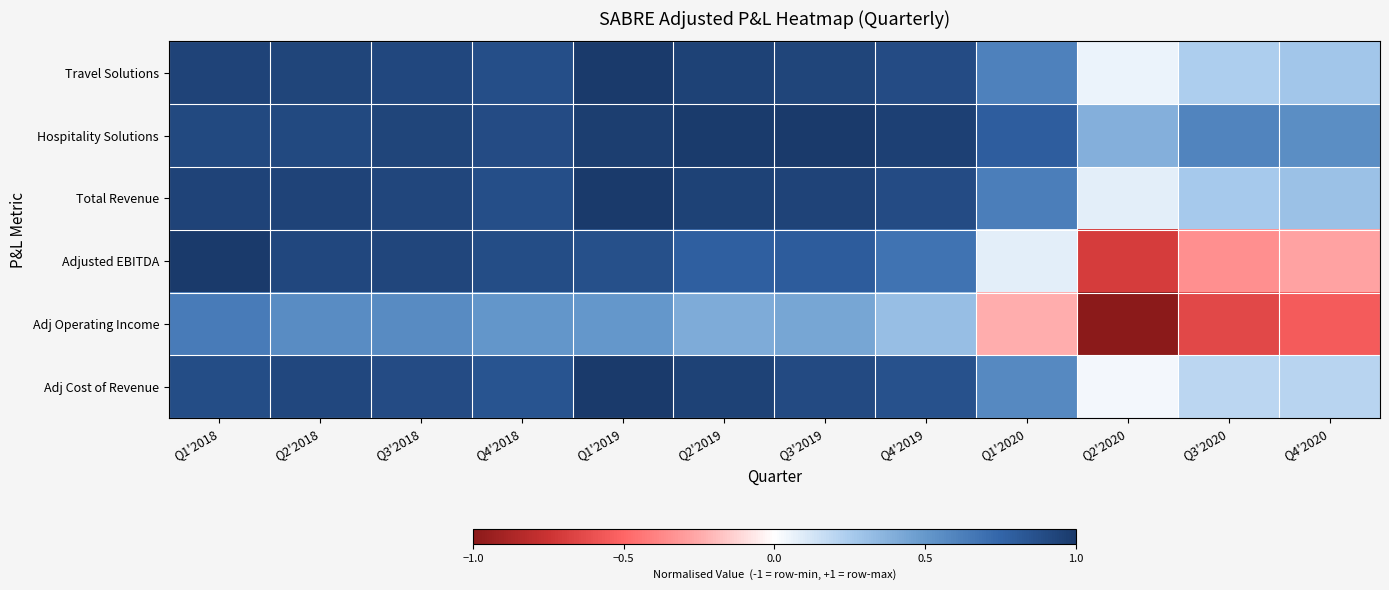

Reading left to right, list all the values displayed in this chart.

Travel Solutions: Q1'2018=0.9	Q2'2018=0.9	Q3'2018=0.9	Q4'2018=0.9	Q1'2019=1.0	Q2'2019=0.9	Q3'2019=0.9	Q4'2019=0.9	Q1'2020=0.6	Q2'2020=0.1	Q3'2020=0.2	Q4'2020=0.3
Hospitality Solutions: Q1'2018=0.9	Q2'2018=0.9	Q3'2018=0.9	Q4'2018=0.9	Q1'2019=1.0	Q2'2019=1.0	Q3'2019=1.0	Q4'2019=1.0	Q1'2020=0.8	Q2'2020=0.4	Q3'2020=0.6	Q4'2020=0.6
Total Revenue: Q1'2018=0.9	Q2'2018=0.9	Q3'2018=0.9	Q4'2018=0.9	Q1'2019=1.0	Q2'2019=1.0	Q3'2019=0.9	Q4'2019=0.9	Q1'2020=0.6	Q2'2020=0.1	Q3'2020=0.3	Q4'2020=0.3
Adjusted EBITDA: Q1'2018=1.0	Q2'2018=0.9	Q3'2018=0.9	Q4'2018=0.9	Q1'2019=0.9	Q2'2019=0.8	Q3'2019=0.8	Q4'2019=0.7	Q1'2020=0.1	Q2'2020=-0.7	Q3'2020=-0.3	Q4'2020=-0.3
Adj Operating Income: Q1'2018=0.6	Q2'2018=0.6	Q3'2018=0.6	Q4'2018=0.5	Q1'2019=0.5	Q2'2019=0.4	Q3'2019=0.4	Q4'2019=0.3	Q1'2020=-0.2	Q2'2020=-1.0	Q3'2020=-0.6	Q4'2020=-0.6
Adj Cost of Revenue: Q1'2018=0.9	Q2'2018=0.9	Q3'2018=0.9	Q4'2018=0.8	Q1'2019=1.0	Q2'2019=0.9	Q3'2019=0.9	Q4'2019=0.9	Q1'2020=0.6	Q2'2020=0.0	Q3'2020=0.2	Q4'2020=0.2